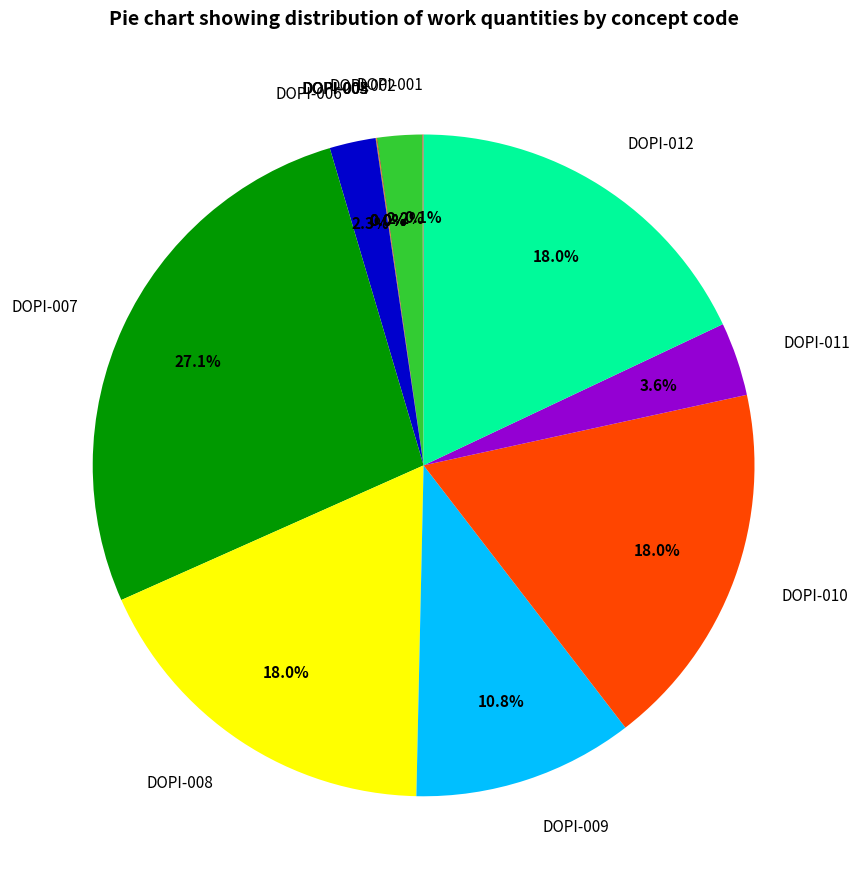

Which slice is the largest?

DOPI-007